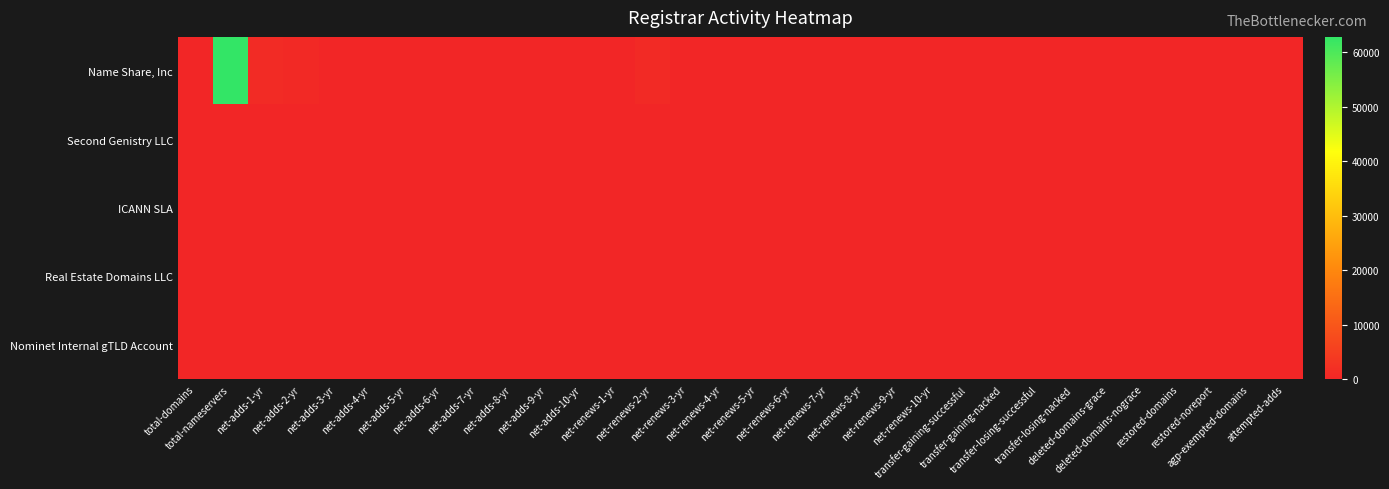

Which category has the lowest value across all series?

total-domains